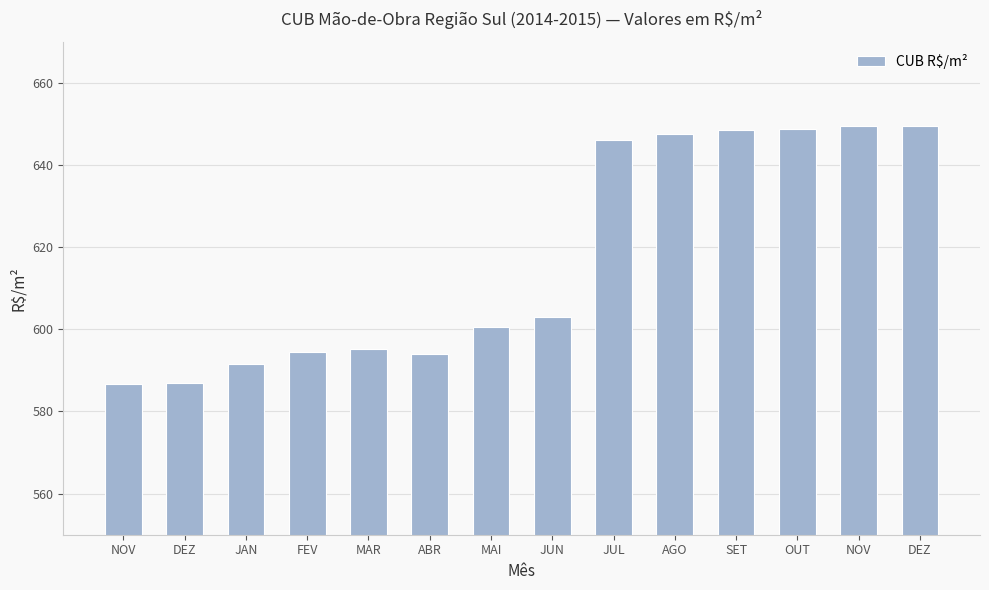

What is the sum of all values?

8642.4